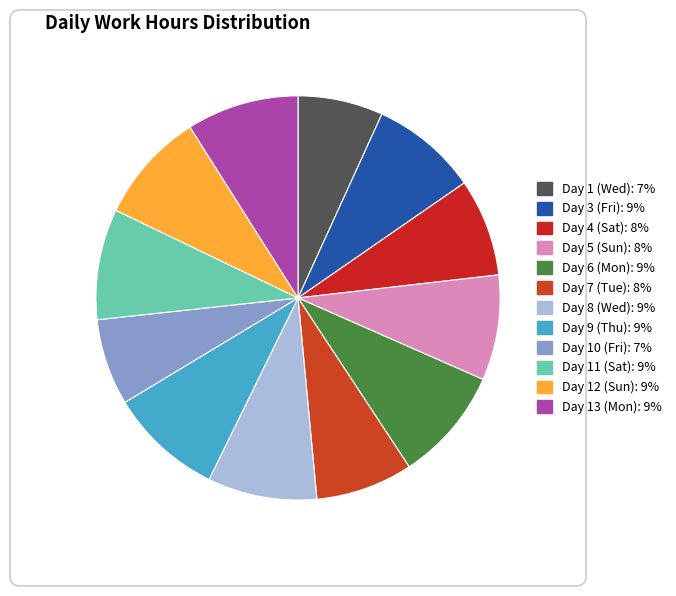

What is the ratio of the value at Day 9 (Thu) to the value at Day 12 (Sun)?

1.0